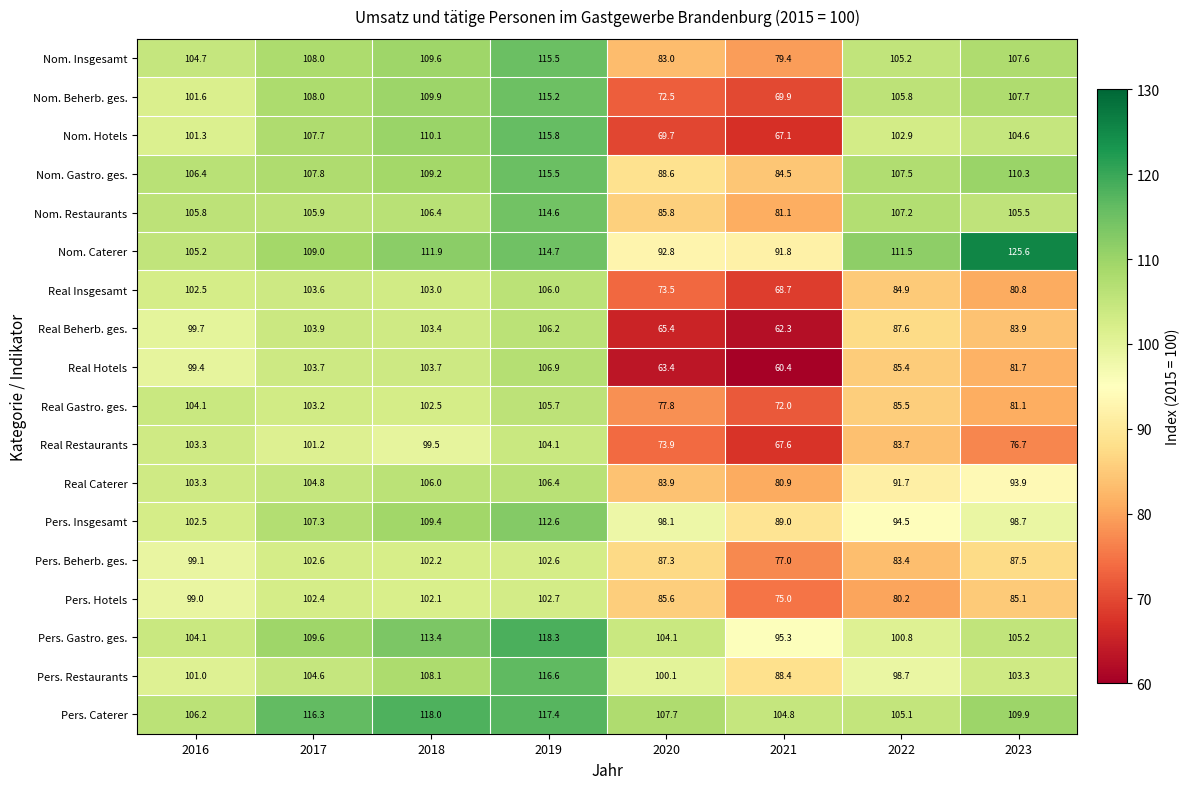

The Real Beherb. ges. series shows 150.3 at 2017. True or false?

False